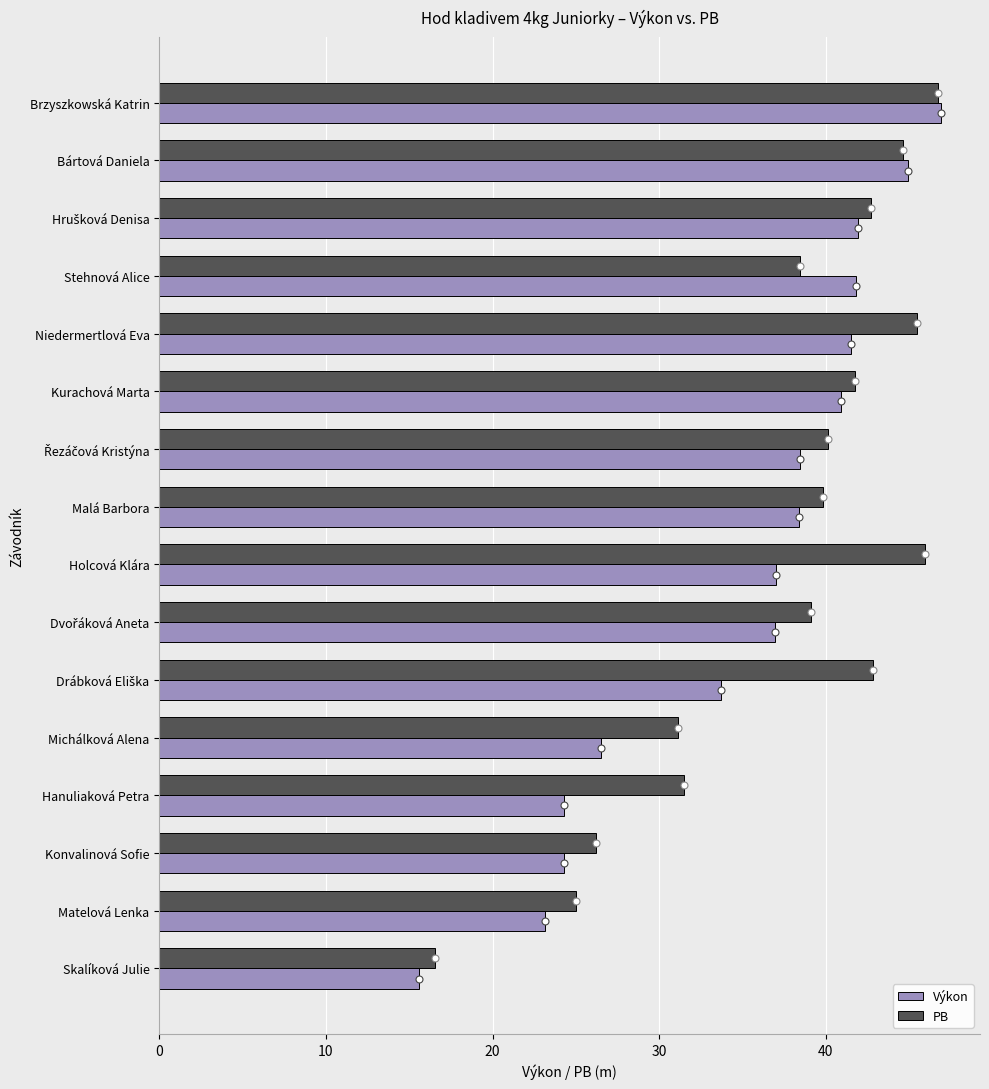

True or false: Výkon has a value of 41.8 at Stehnová Alice.

True